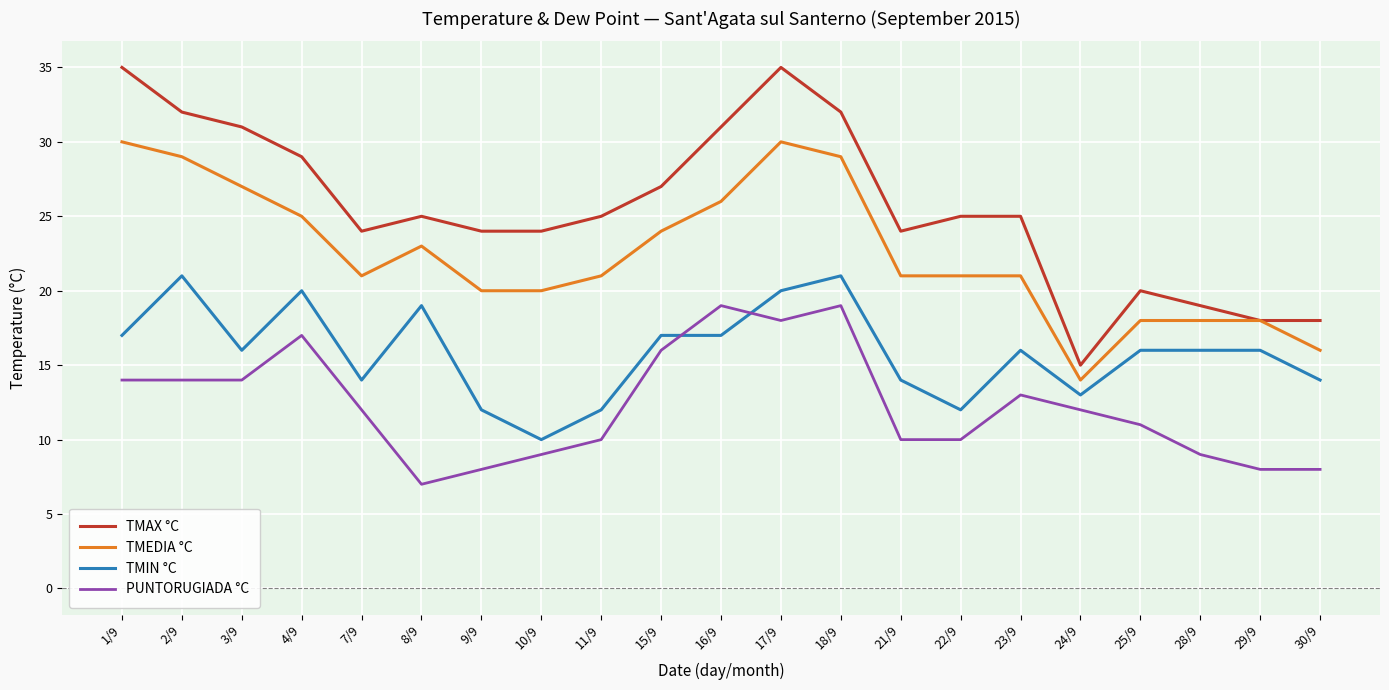

What is the difference between the TMEDIA °C values at 10/9 and 7/9?

1